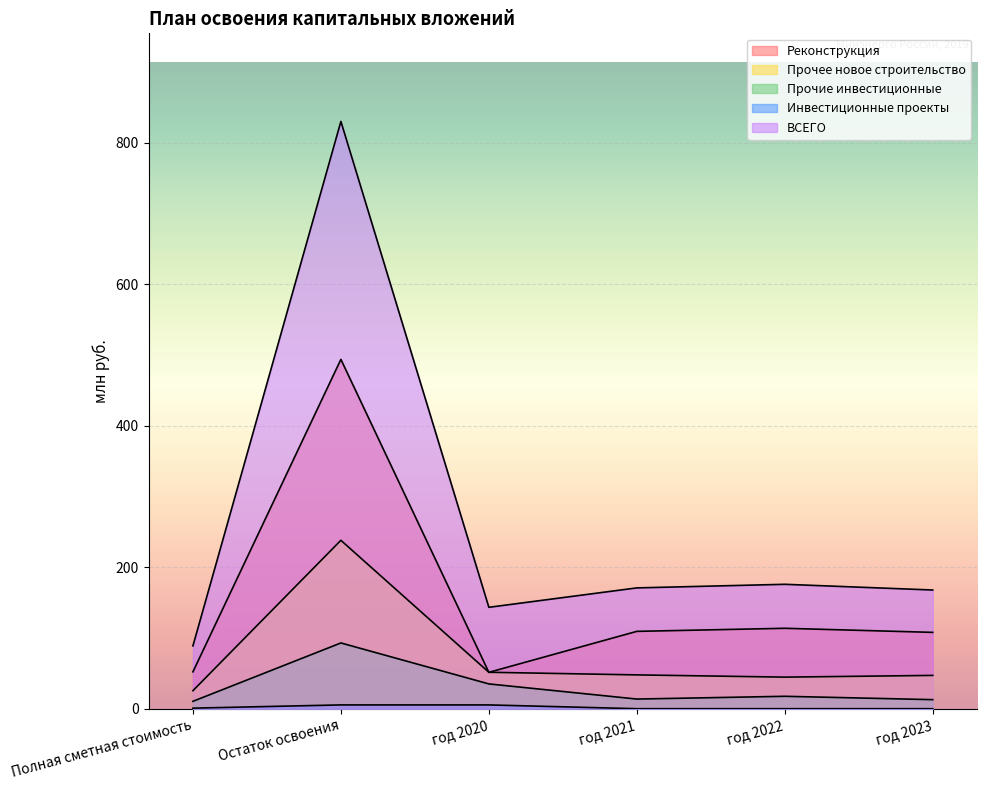

How many values in the Реконструкция series exceed 109?

3